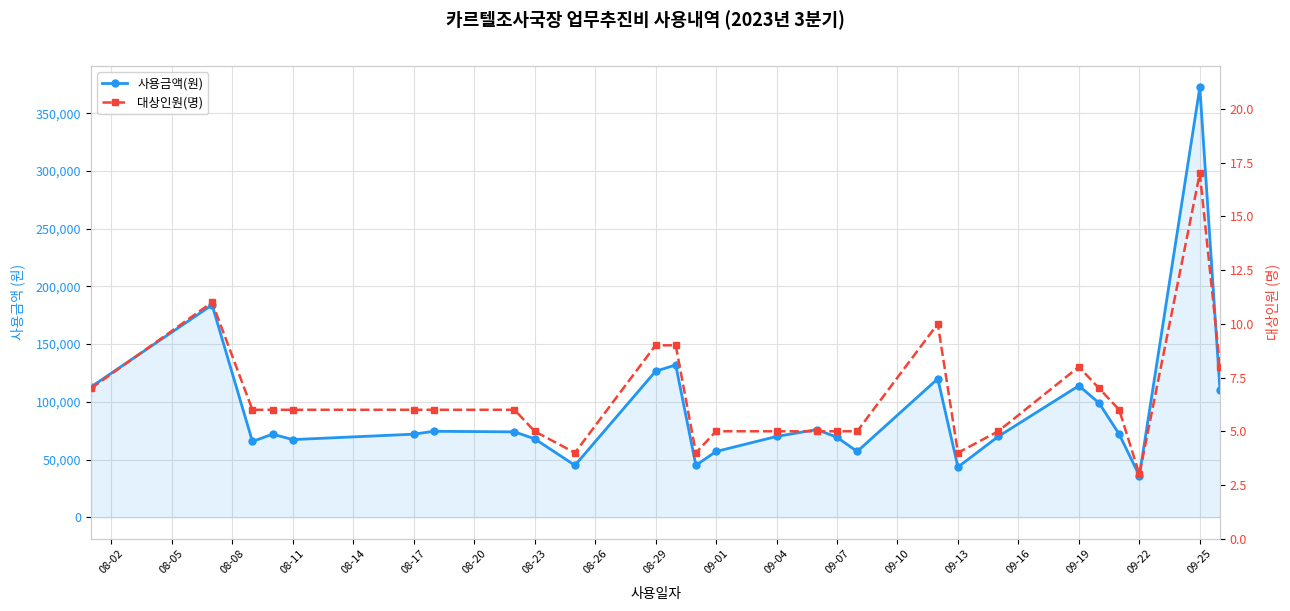

Between 08-14 and 09-22, which series saw the biggest shift?

사용금액(원)